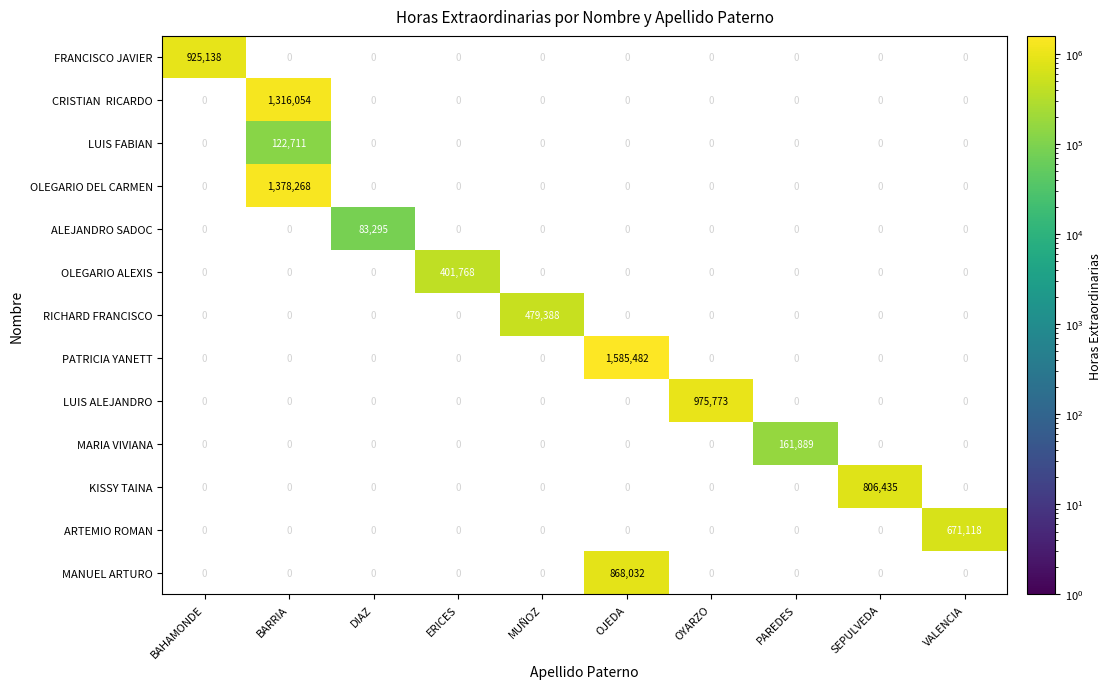

Which category has the highest value across all series?

OJEDA